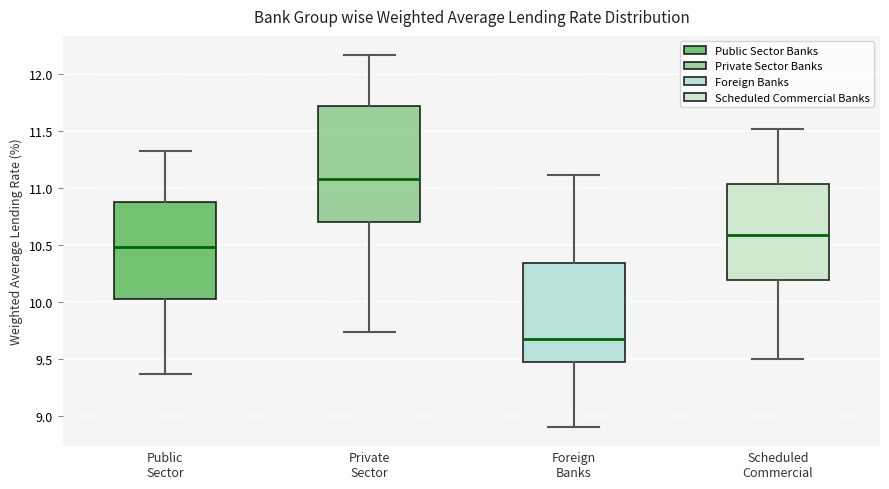

Reading left to right, transcribe this box plot: for each box, give where its median line is, the range the box spans, and where its two whiskers end, as read against the y-axis. The values are not printed on the chart, so give them approximately, as read against the axis.

Public Sector: median 10.50, box 10.05 to 10.90, whiskers 9.35 to 11.30
Private Sector: median 11.10, box 10.70 to 11.70, whiskers 9.75 to 12.15
Foreign Banks: median 9.70, box 9.45 to 10.35, whiskers 8.90 to 11.10
Scheduled Commercial: median 10.60, box 10.20 to 11.05, whiskers 9.50 to 11.50